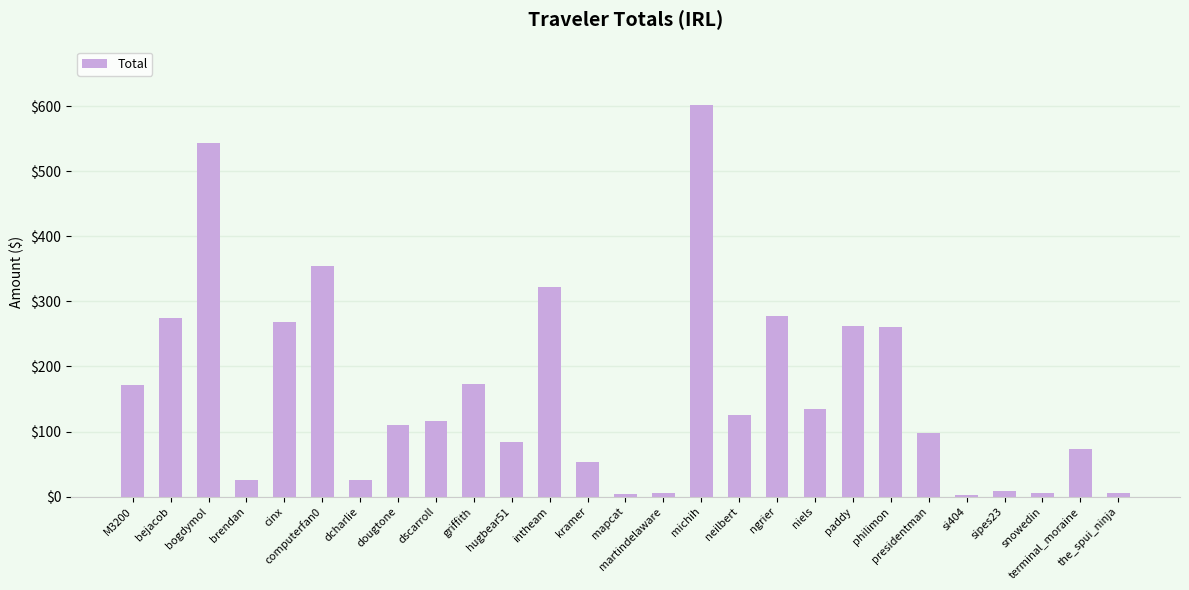

Count the number of data series in this chart.

1